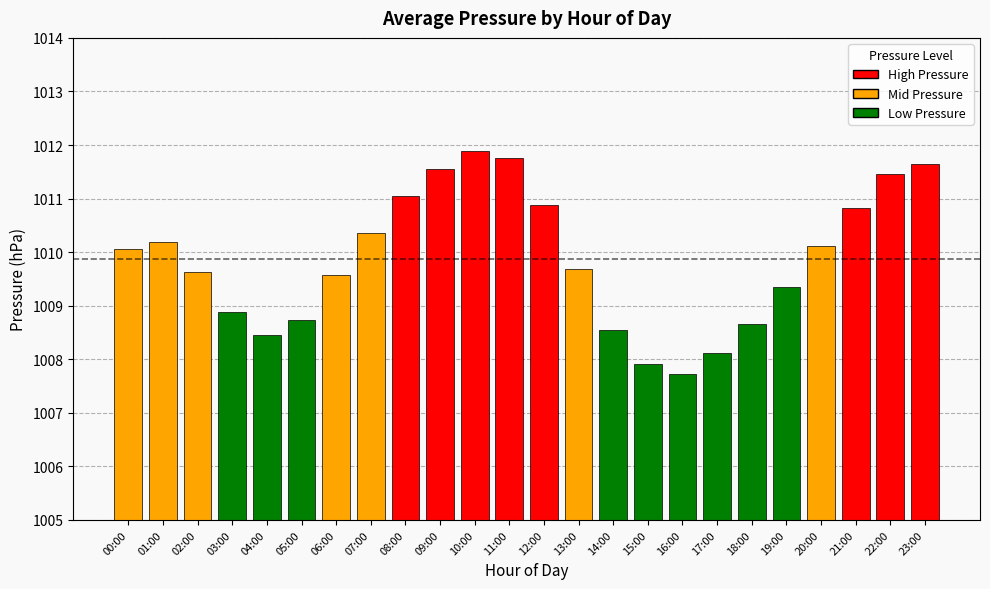

Which label corresponds to the smallest value in the chart?

16:00